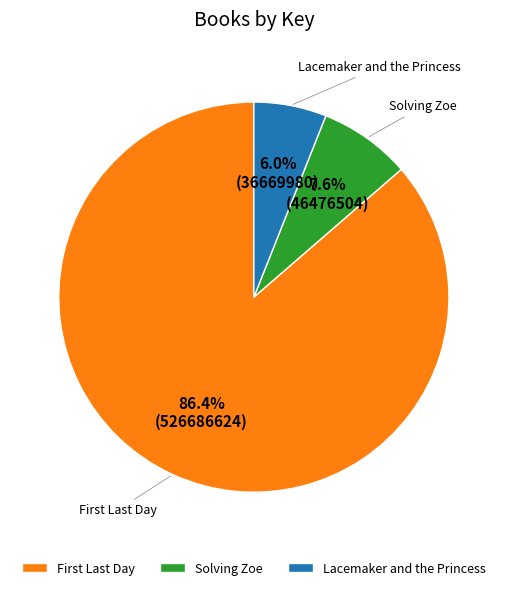

Count the number of slices in the pie.

3